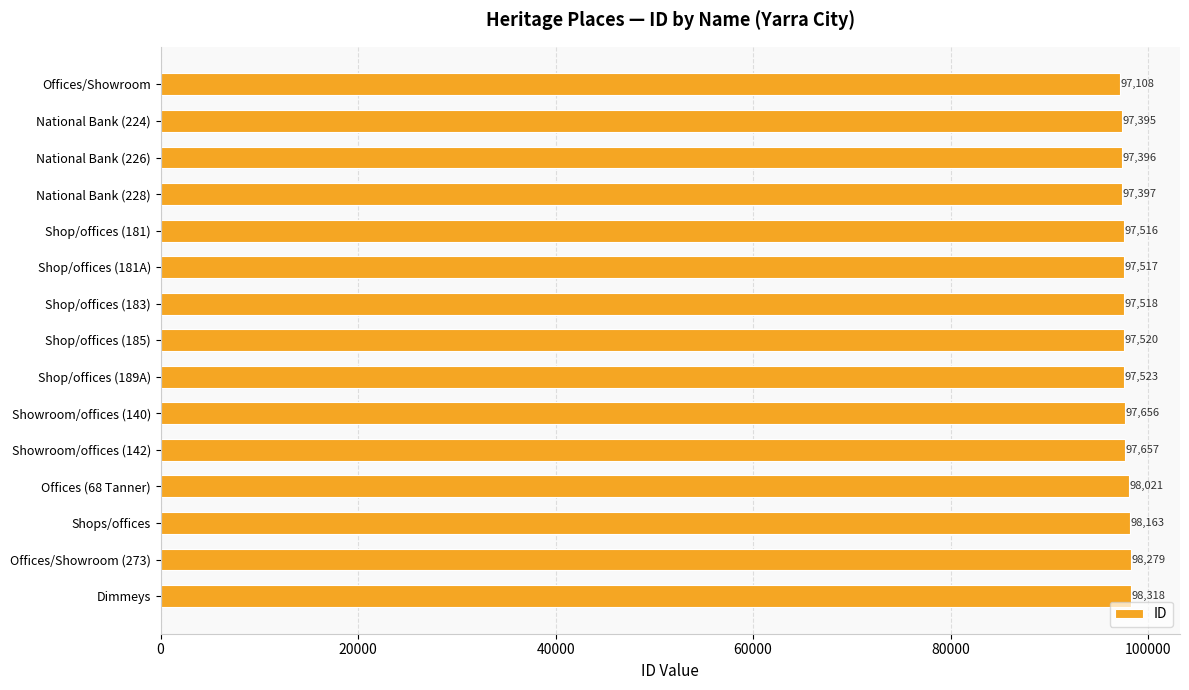

Rank the categories by value from lowest to highest.

Offices/Showroom, National Bank (224), National Bank (226), National Bank (228), Shop/offices (181), Shop/offices (181A), Shop/offices (183), Shop/offices (185), Shop/offices (189A), Showroom/offices (140), Showroom/offices (142), Offices (68 Tanner), Shops/offices, Offices/Showroom (273), Dimmeys